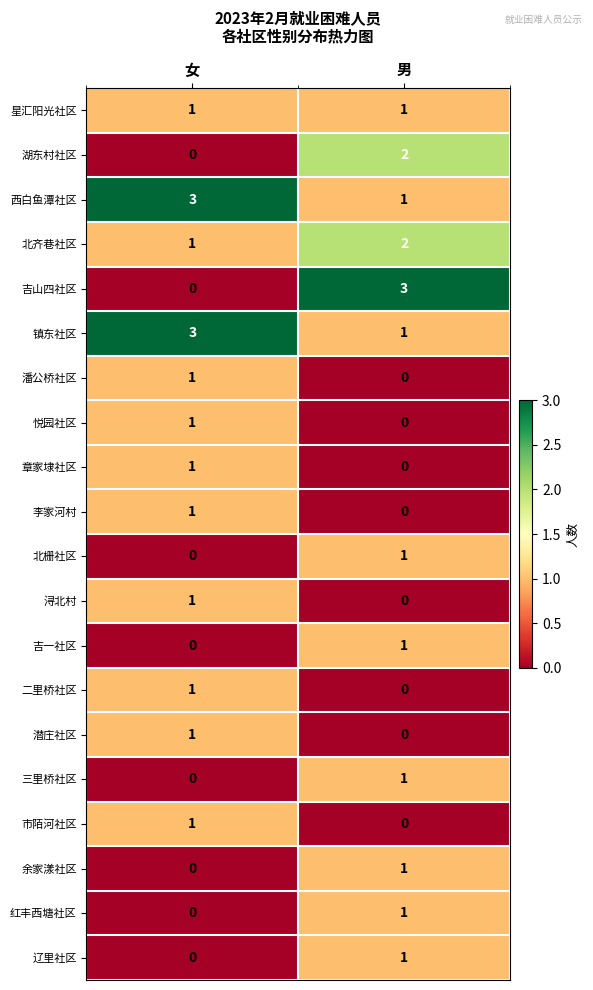

Where is 北齐巷社区 nearest to the value 1?

女